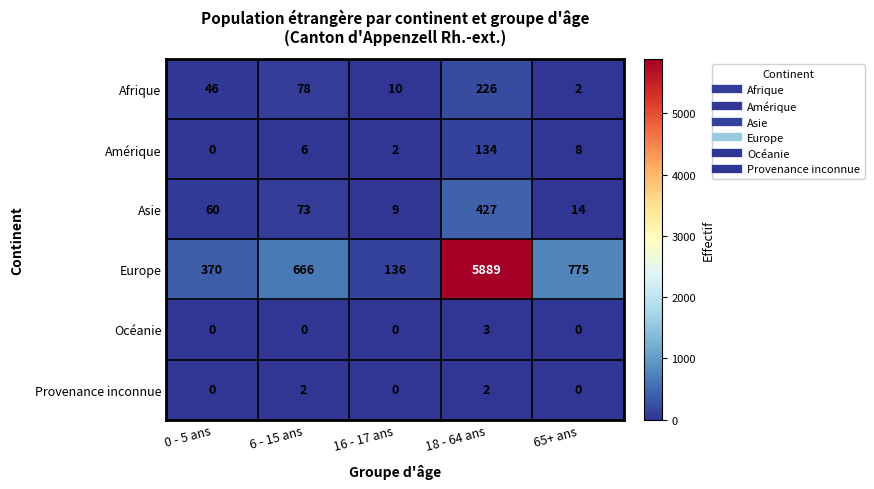

What is the difference between the highest and lowest values at 65+ ans?

775